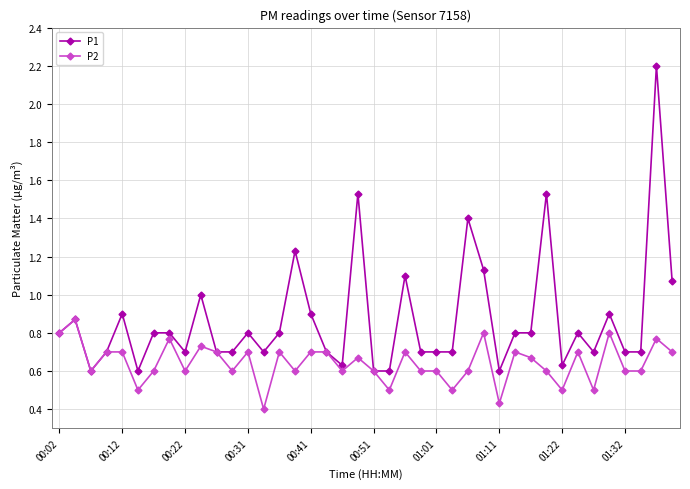

How many P2 values are between 0 and 1?

40